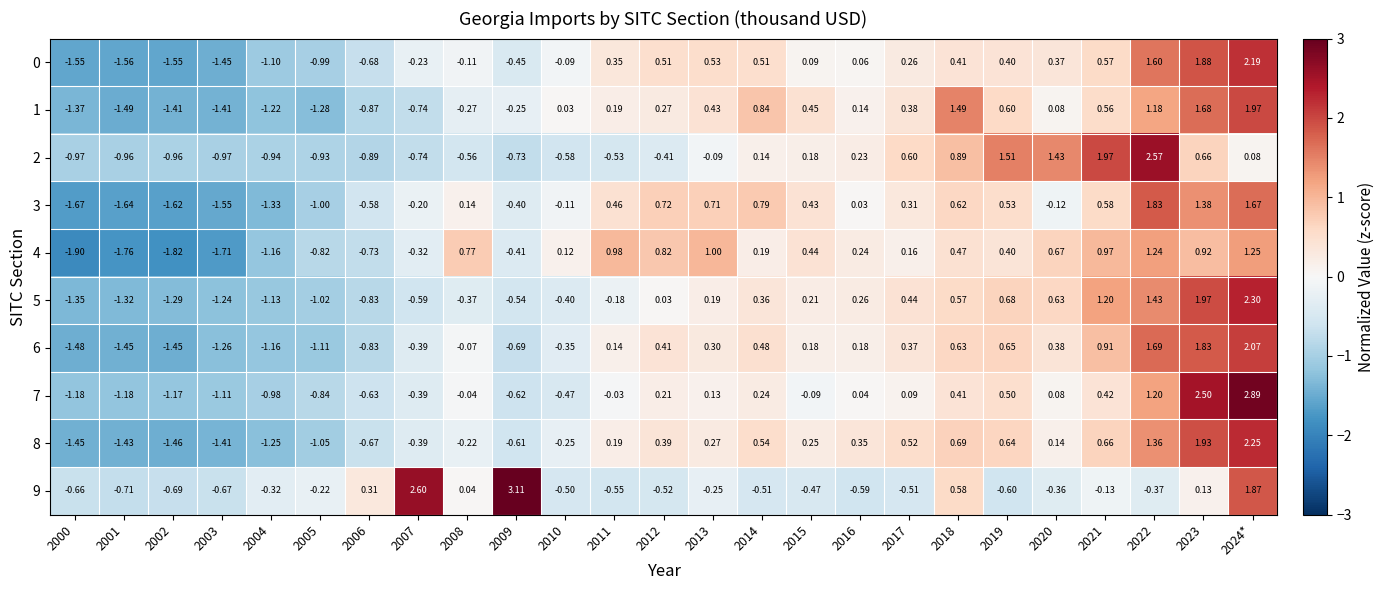

At how many categories does at least one series exceed 0?

19